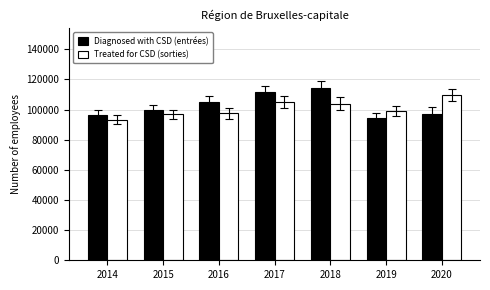

Which series has the widest spread of values?

Diagnosed with CSD (entrées)